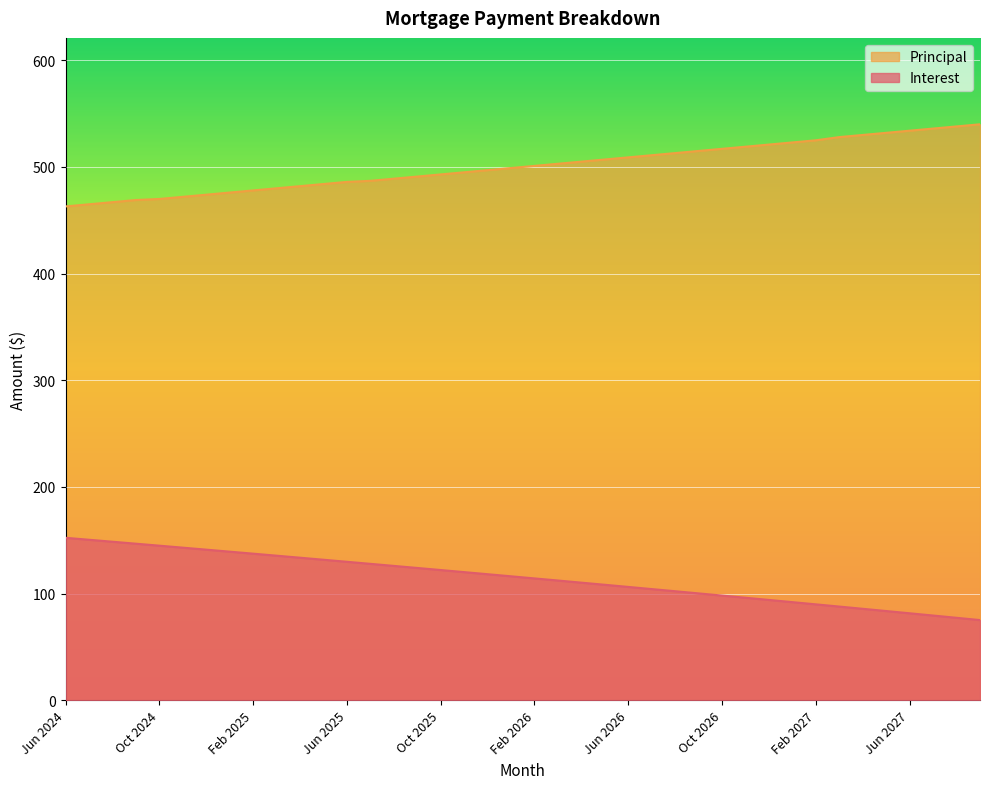

What is the difference between the second highest and second lowest values in the Interest series?

73.2